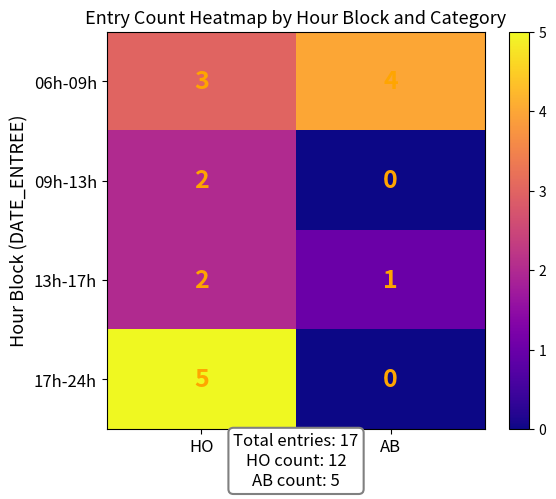

True or false: 09h-13h has a value of 0 at AB.

True